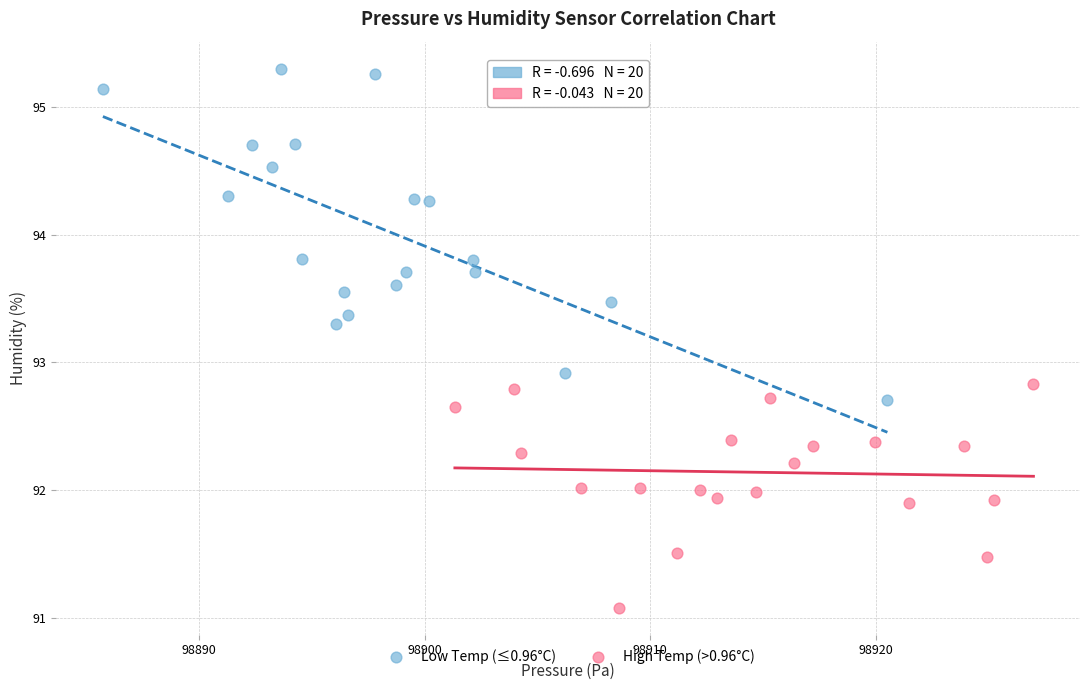

Which series contains the lowest Y value?

High Temp (>0.96°C)